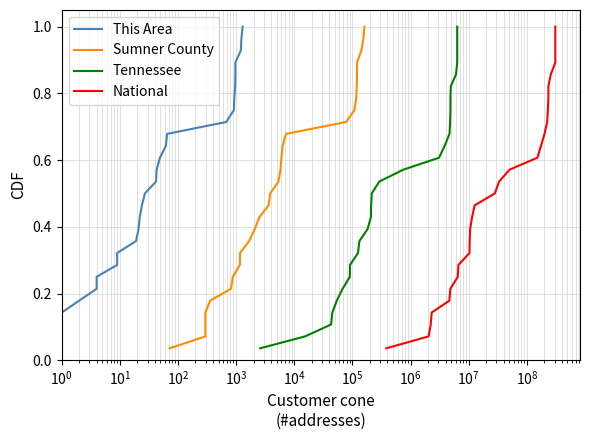

Is this an area chart (filled region under the line)?

No